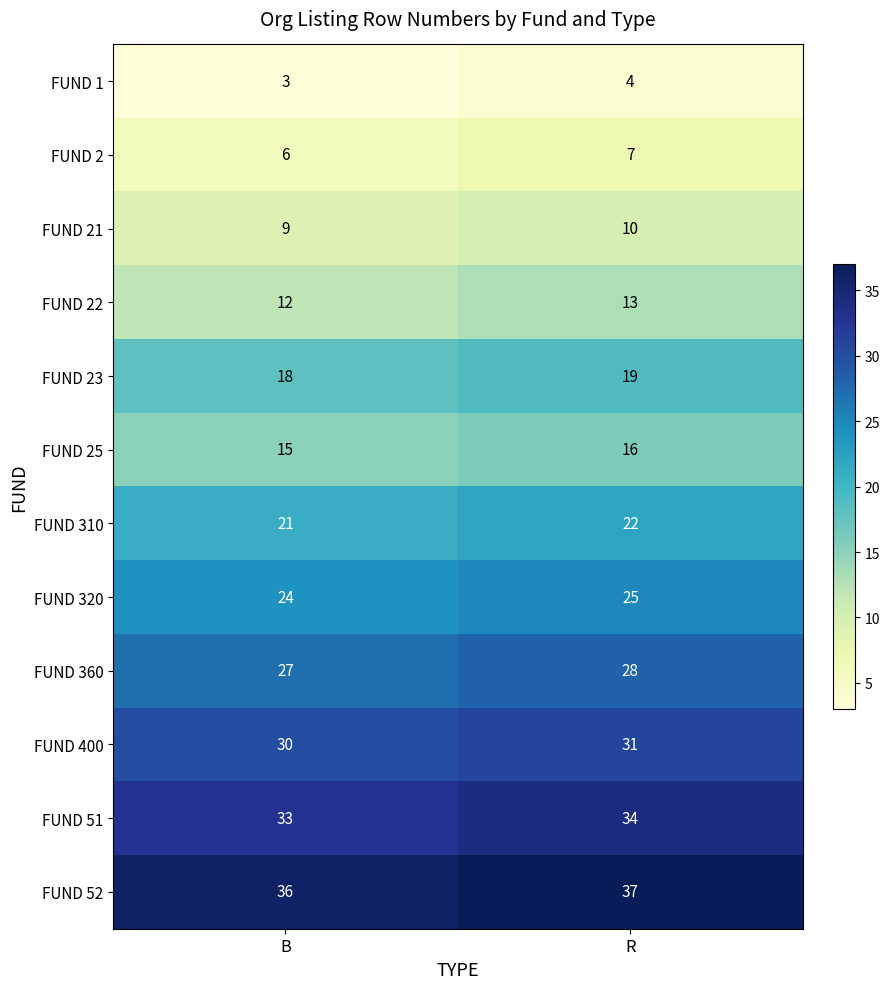

What is the sum of all FUND 25 values?

31